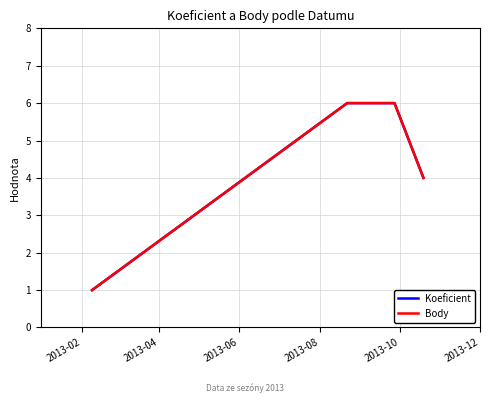

True or false: Body and Koeficient cross at least once.

False